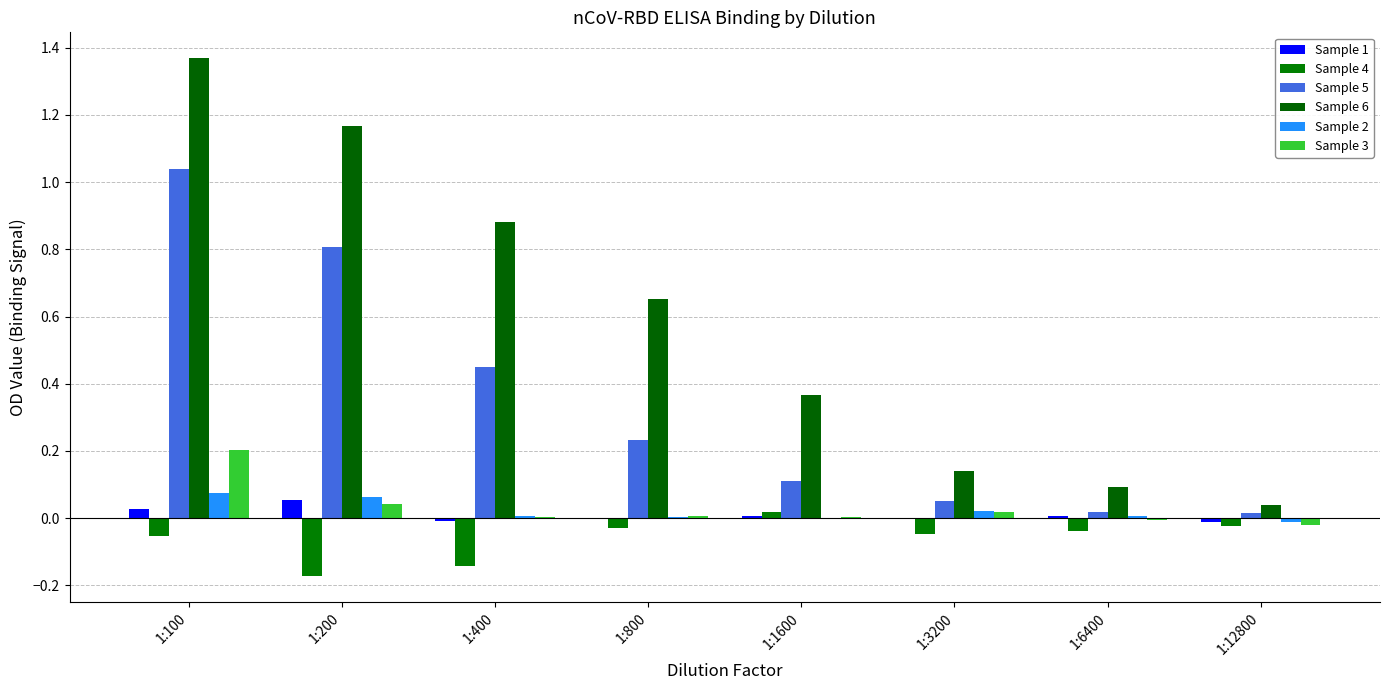

Which series has the largest range (max minus min)?

Sample 6